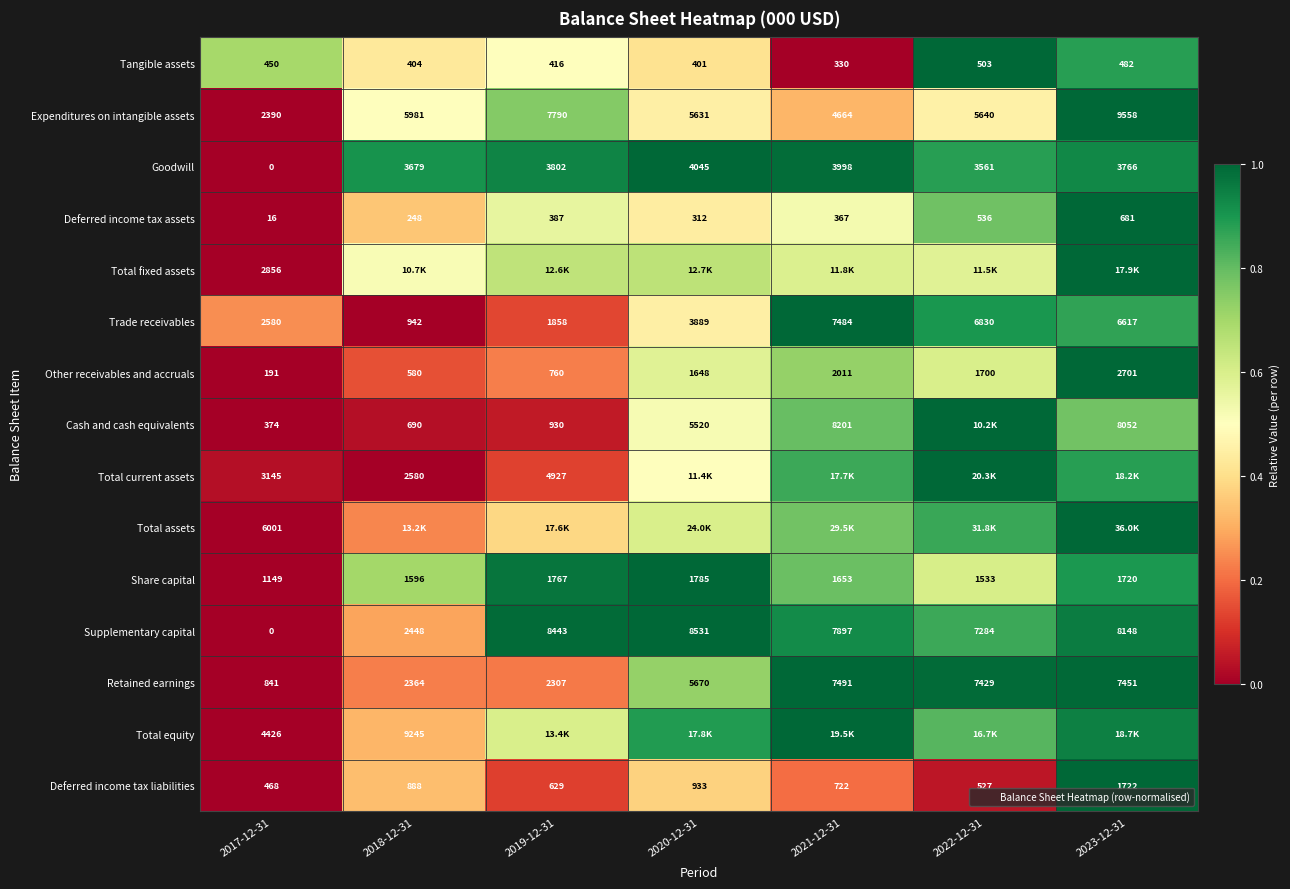

Where is Deferred income tax liabilities nearest to the value 0?

2017-12-31